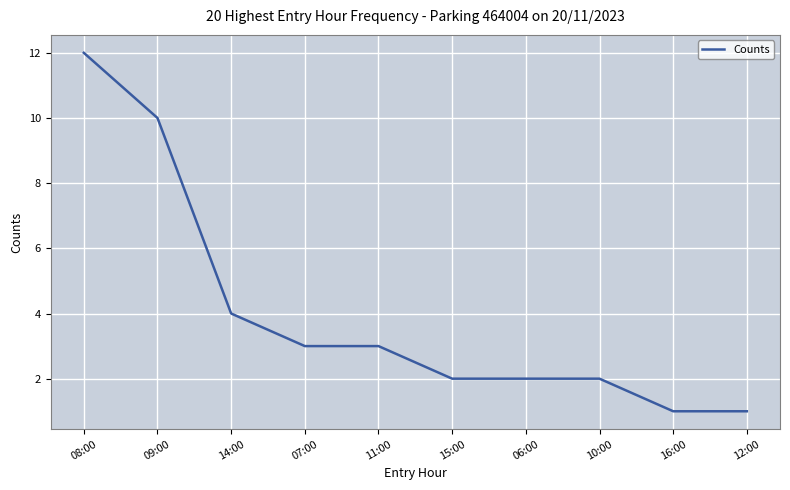

Reading left to right, transcribe all the data shown in this chart.

08:00=12	09:00=10	14:00=4	07:00=3	11:00=3	15:00=2	06:00=2	10:00=2	16:00=1	12:00=1